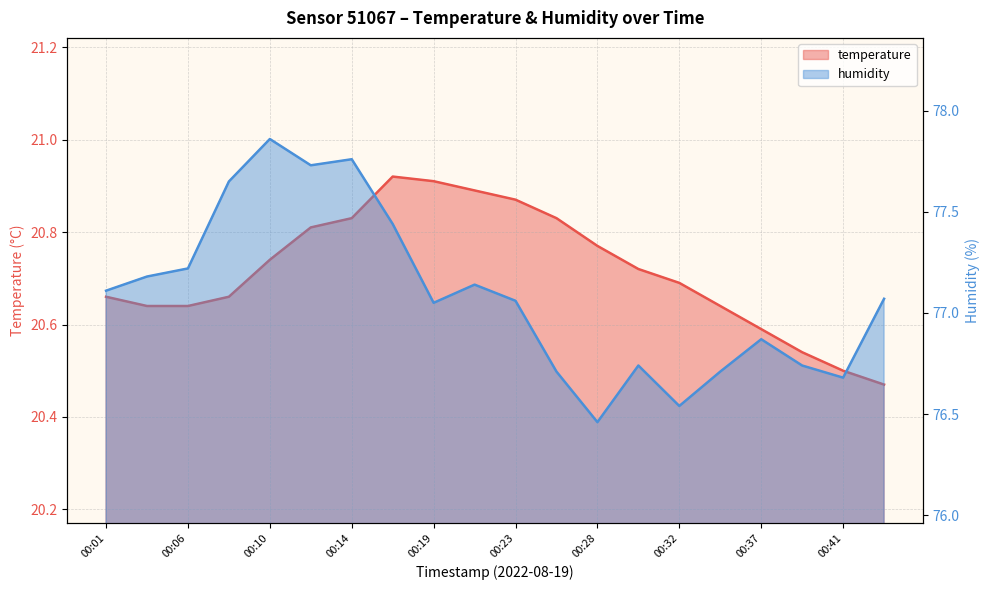

Count the temperature values in the range 20 to 21.

20